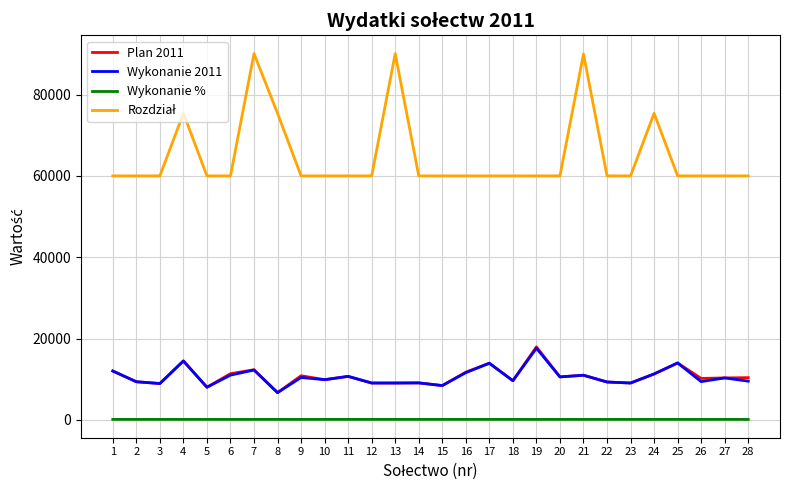

How many lines are shown in the chart?

4